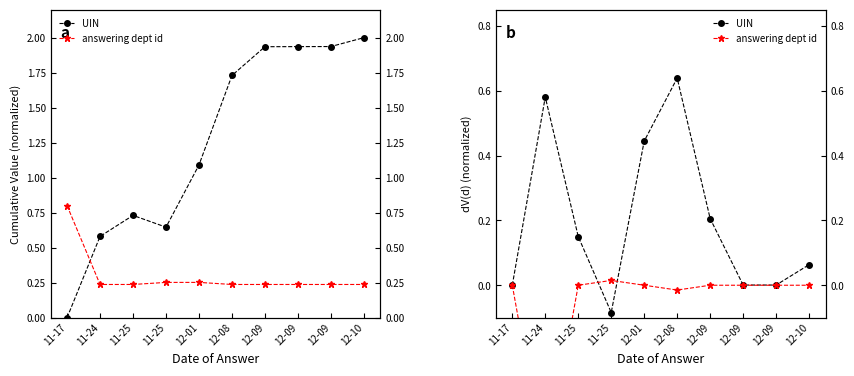

True or false: UIN and answering dept id cross at least once.

True